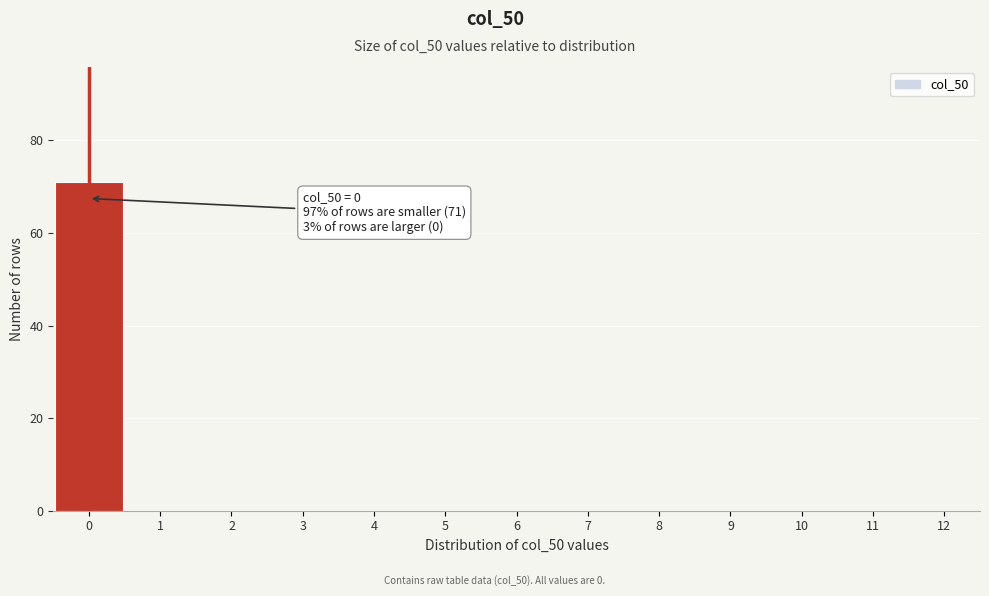

Reading right to left, transcribe all the data shown in this chart.

12=0	11=0	10=0	9=0	8=0	7=0	6=0	5=0	4=0	3=0	2=0	1=0	0=71